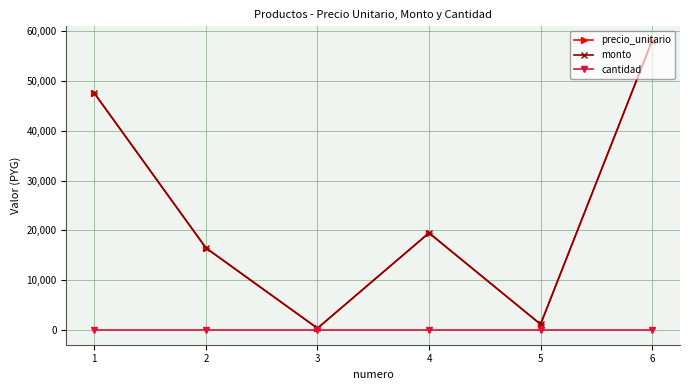

At which category is the sum across all series the highest?

6